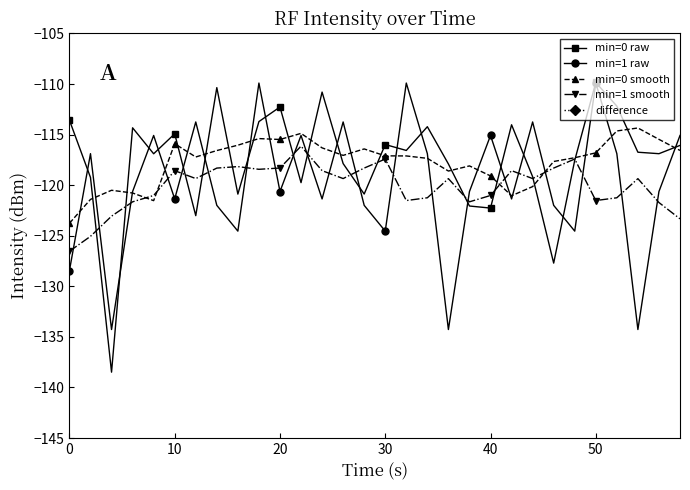

What is the maximum value for min=1 smooth?

-116.1